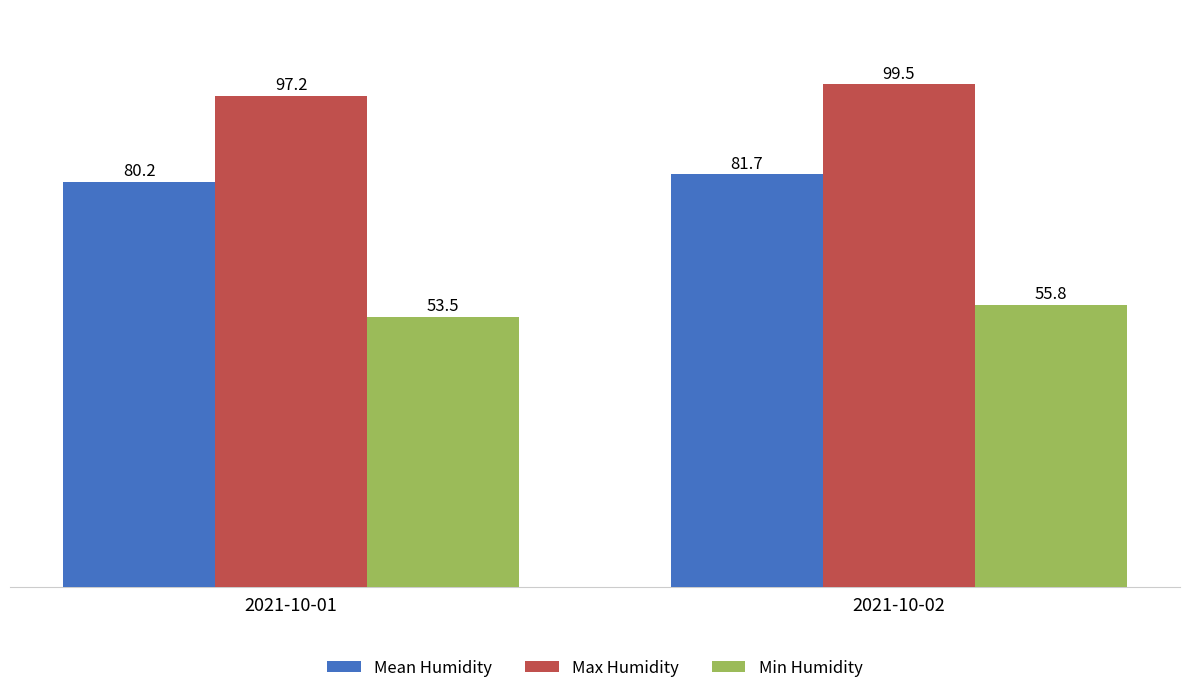

List the series in order of their peak value, highest first.

Max Humidity, Mean Humidity, Min Humidity